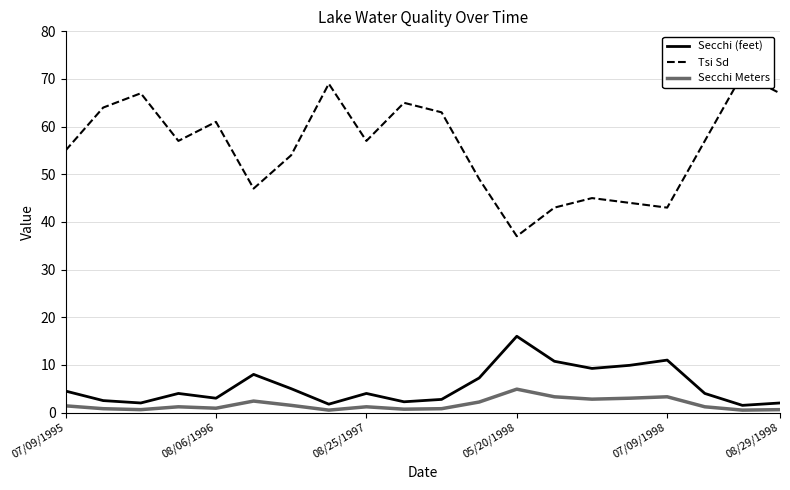

True or false: Secchi (feet) has a value of 11.0 at 07/09/1998.

True